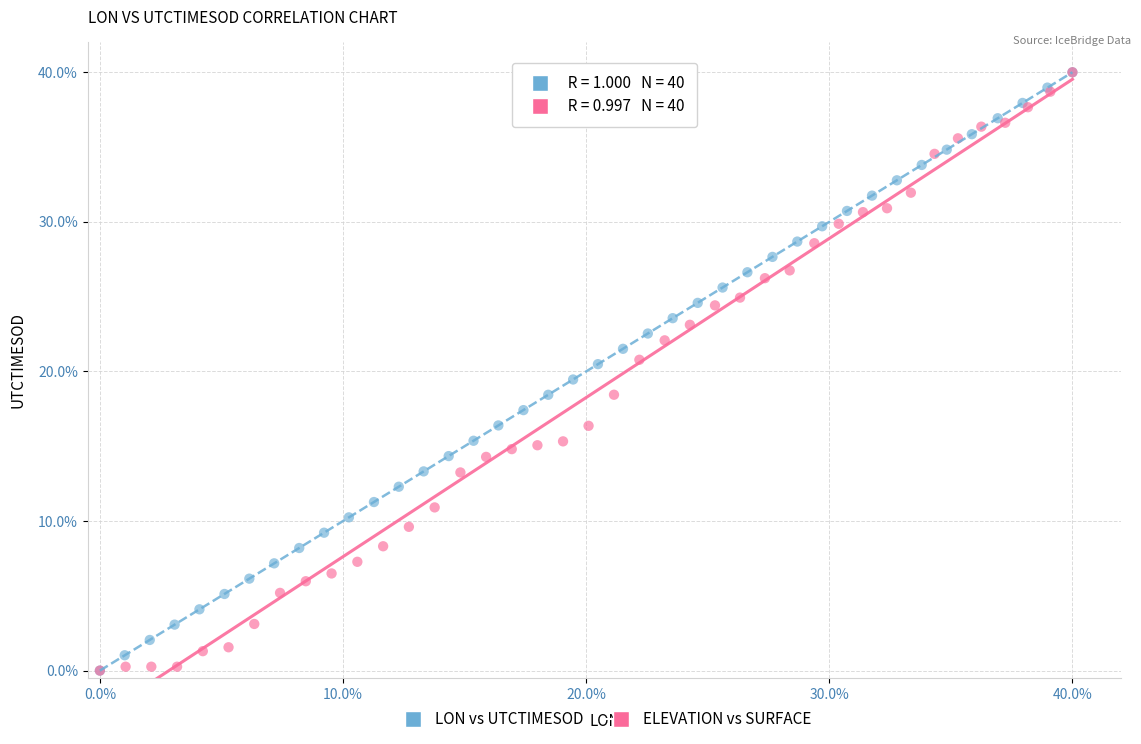

What are all the series names shown in the legend?

LON vs UTCTIMESOD, ELEVATION vs SURFACE